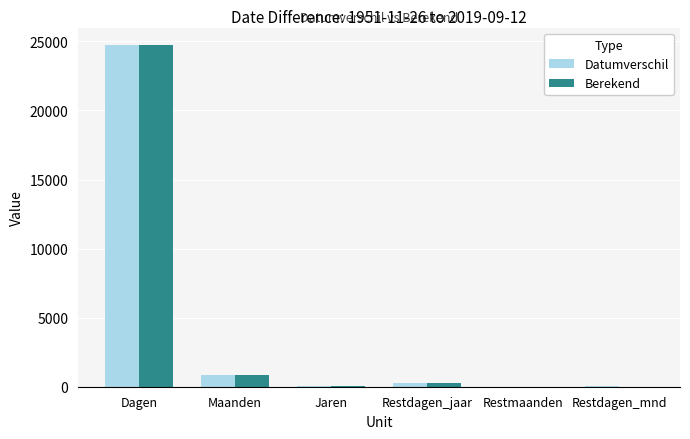

Is the value of Berekend at Dagen greater than the value of Datumverschil at Jaren?

Yes